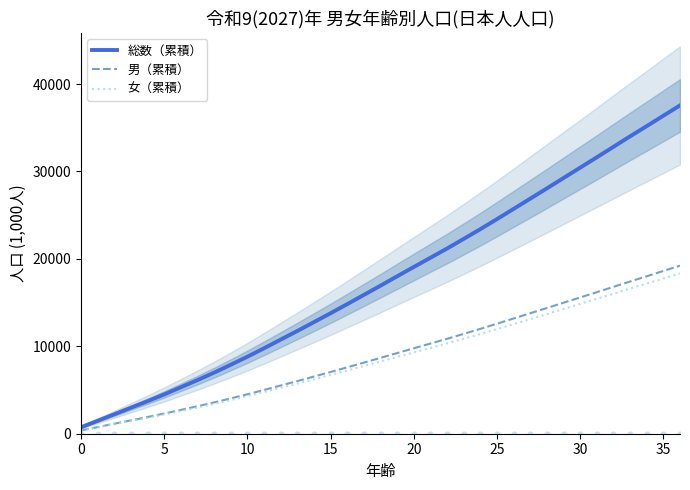

Which series reaches the maximum Y coordinate?

総数（累積）